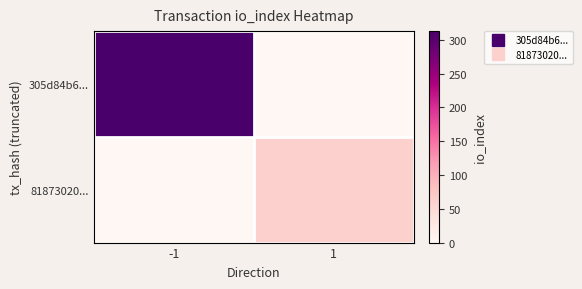

Rank the series at -1 from lowest to highest value.

81873020..., 305d84b6...